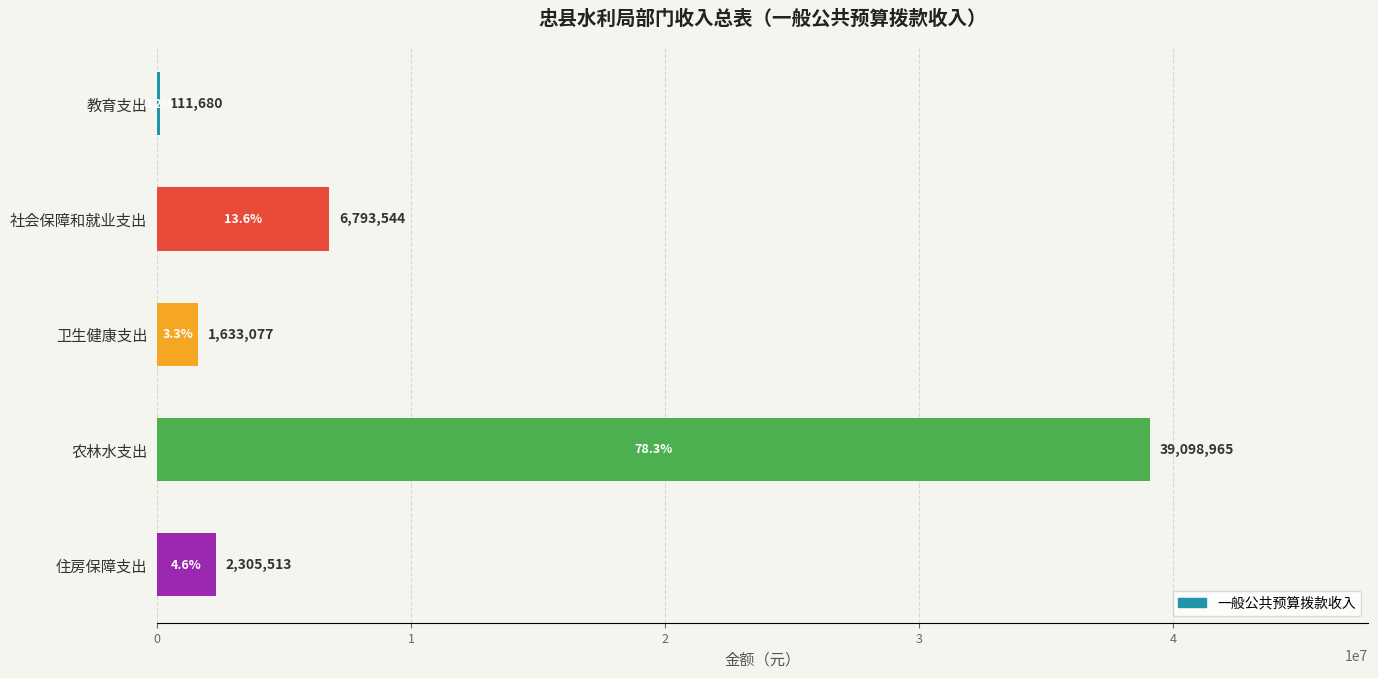

Reading top to bottom, what are all the values shown in this chart?

教育支出=111680	社会保障和就业支出=6793544	卫生健康支出=1633077	农林水支出=39098965	住房保障支出=2305513